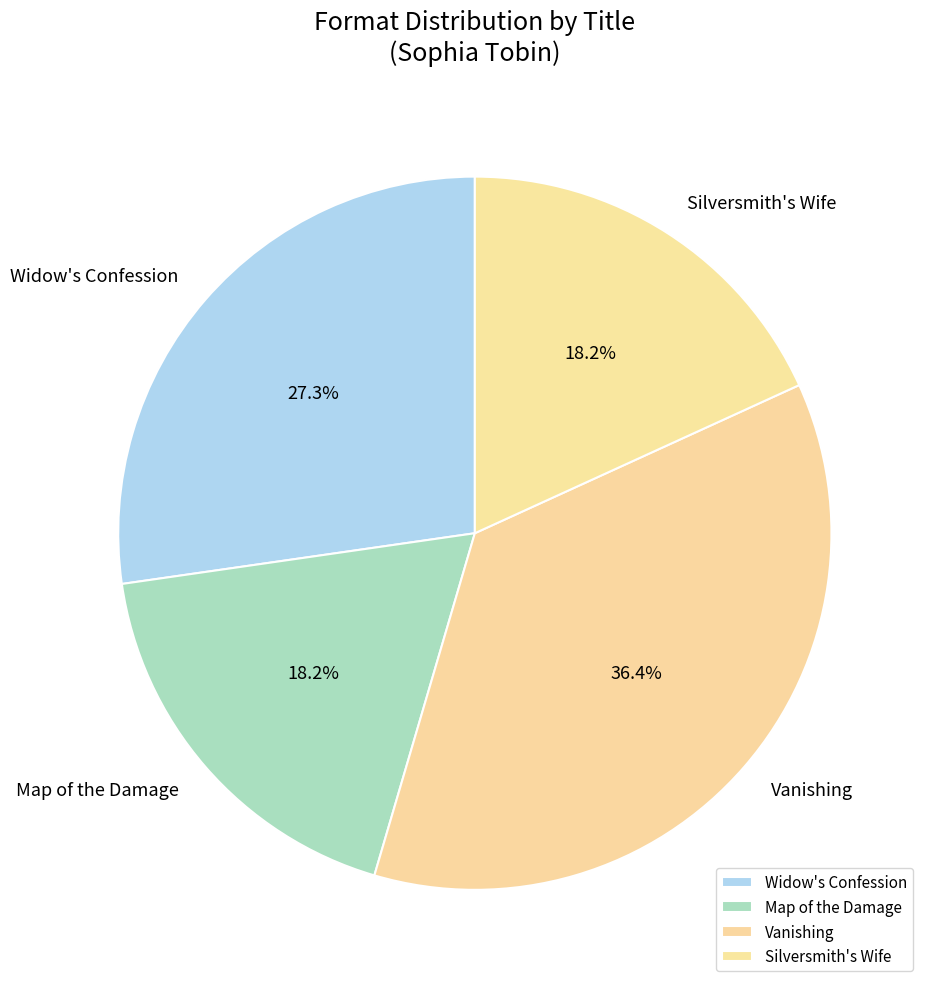

What portion of the pie excludes Vanishing?

63.6%